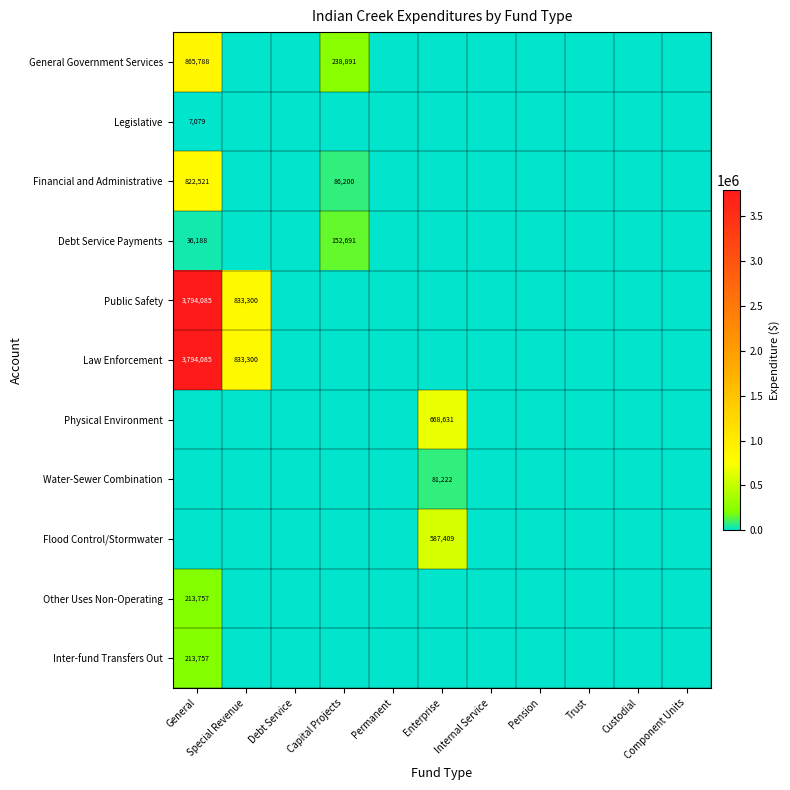

Rank the series at Debt Service from lowest to highest value.

General Government Services, Legislative, Financial and Administrative, Debt Service Payments, Public Safety, Law Enforcement, Physical Environment, Water-Sewer Combination, Flood Control/Stormwater, Other Uses Non-Operating, Inter-fund Transfers Out